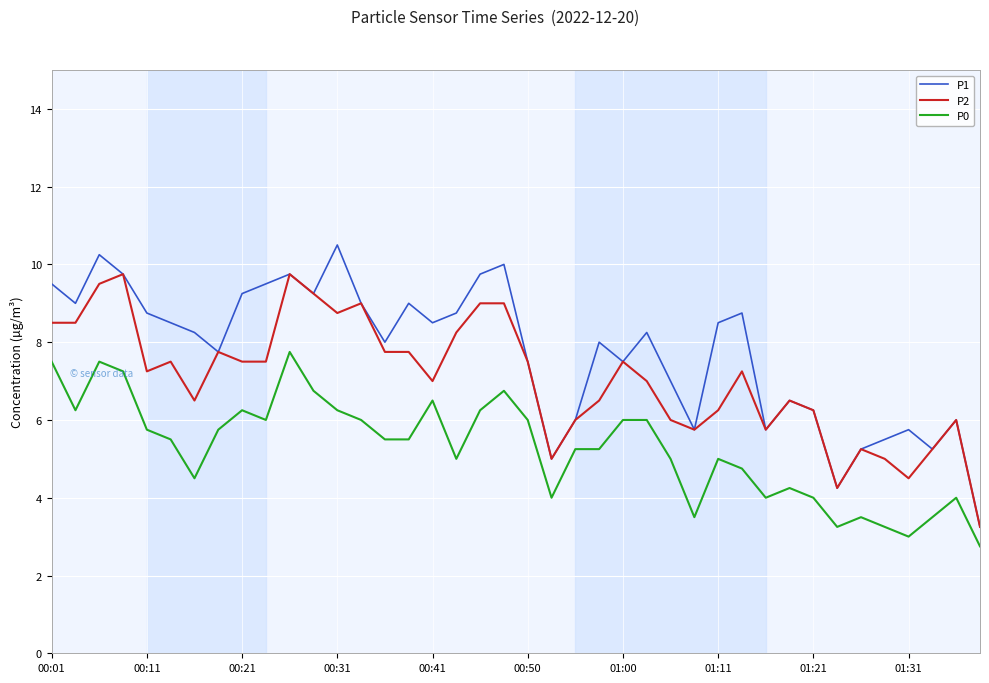

Which series has the largest total across all categories?

P1